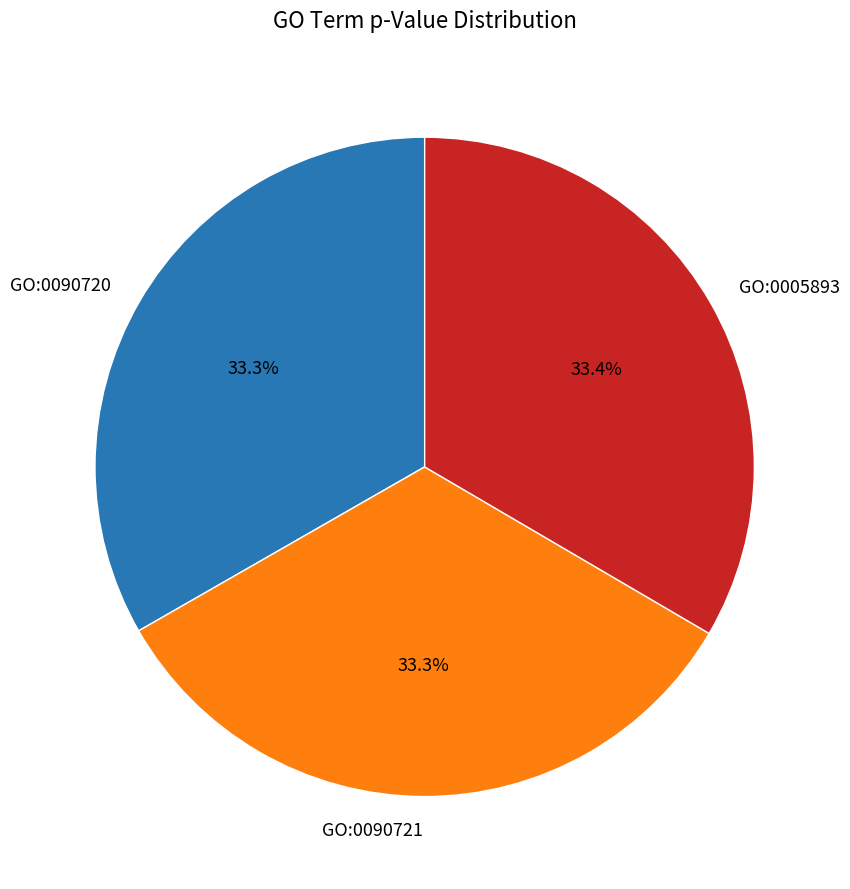

Is there a majority slice in this chart?

No